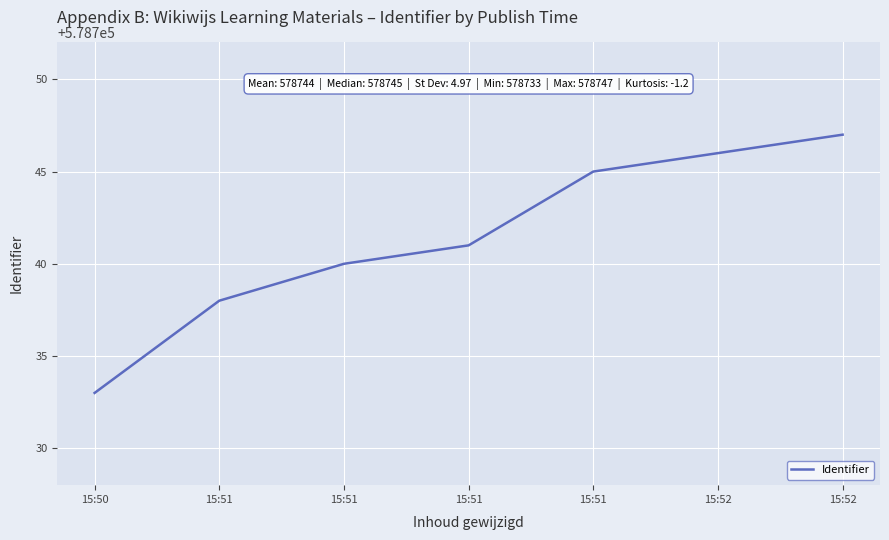

How many lines are shown in the chart?

1